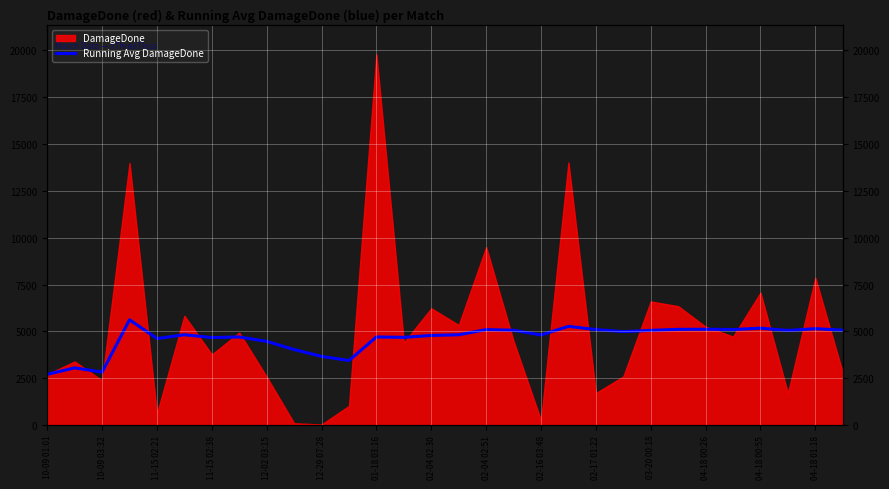

Is it true that the value at 21 is 4989.5?

True